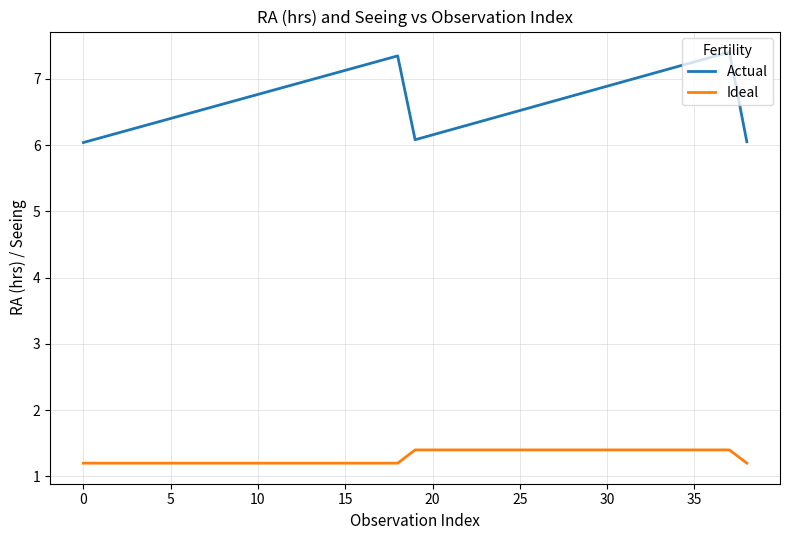

True or false: Ideal and Actual intersect in this chart.

False